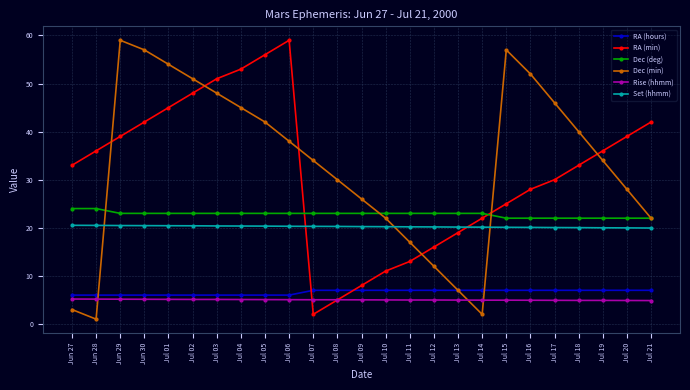

The value of RA (min) at Jul 05 is 90.5. True or false?

False